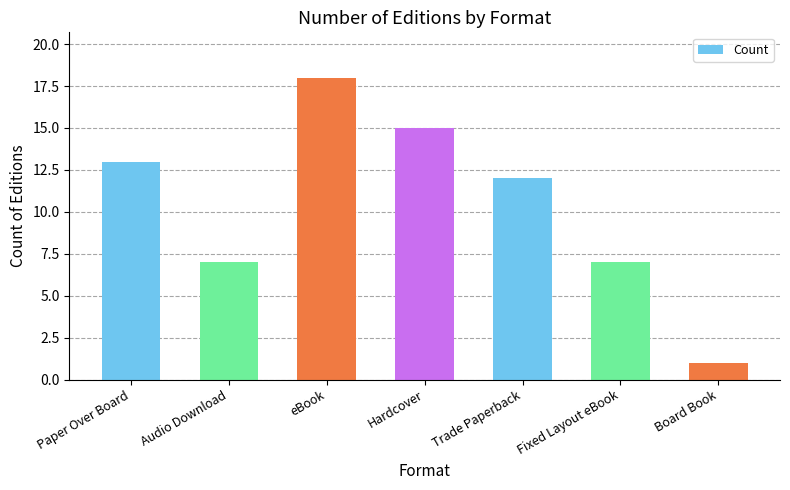

The chart shows a value of 3 at Hardcover. True or false?

False